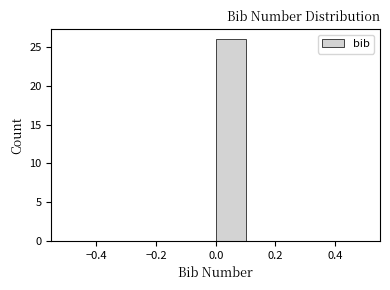

Reading left to right, transcribe this chart: for each bar, give the range it covers on the x-axis and its height. The values are not printed on the chart, so give them approximately, as read against the axis.

-0.5 to -0.4: 0
-0.4 to -0.3: 0
-0.3 to -0.2: 0
-0.2 to -0.1: 0
-0.1 to 0.0: 0
0.0 to 0.1: 26
0.1 to 0.2: 0
0.2 to 0.3: 0
0.3 to 0.4: 0
0.4 to 0.5: 0